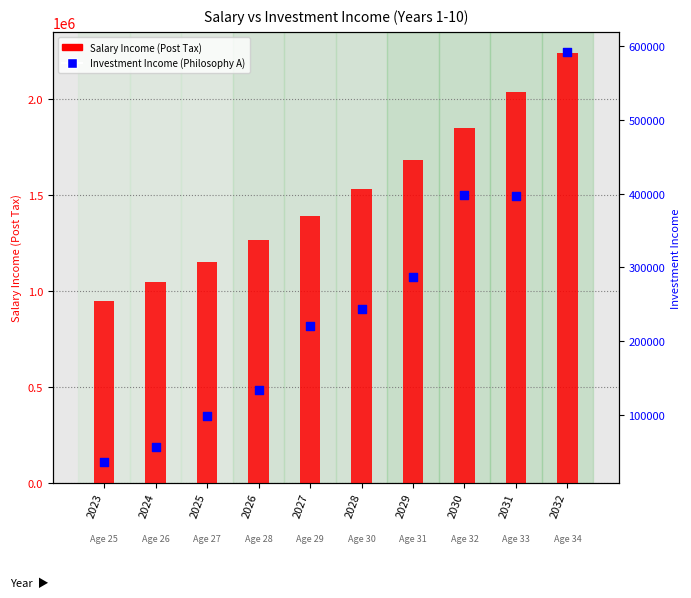

Which series has the largest total across all categories?

Salary Income (Post Tax)